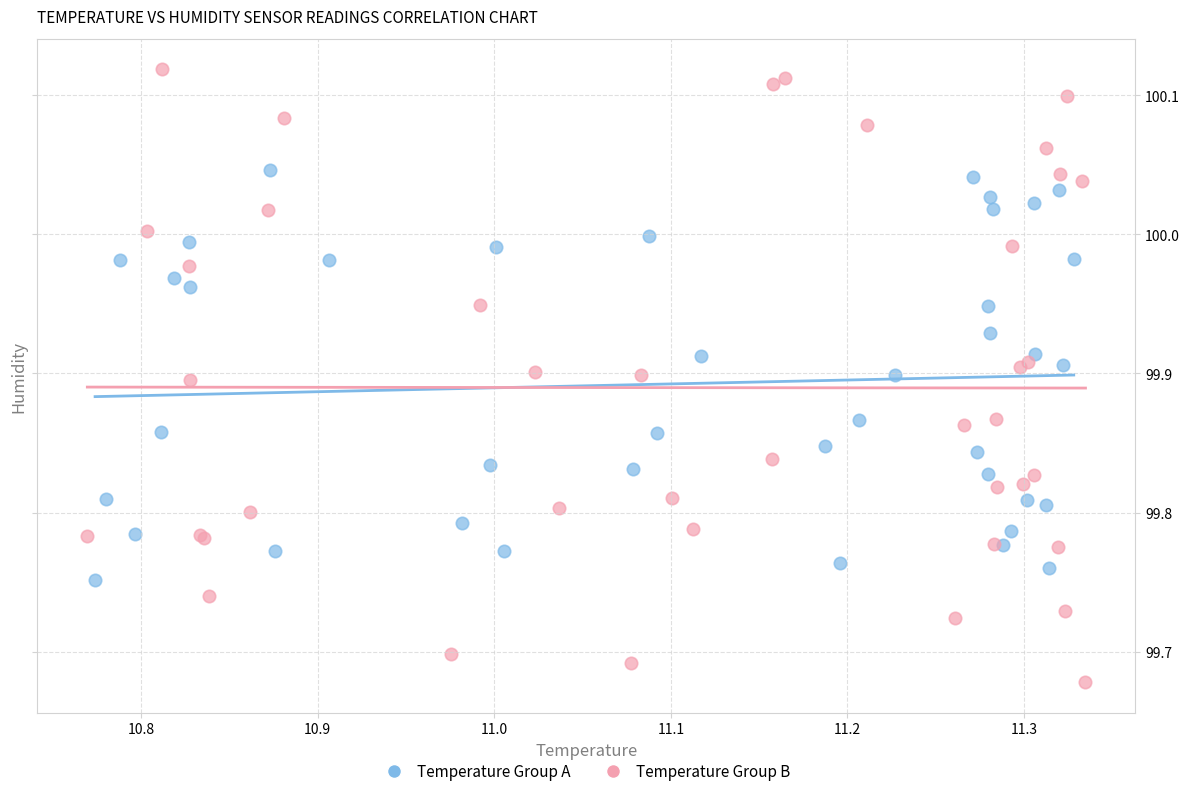

Which series contains the highest Y value?

Temperature Group B